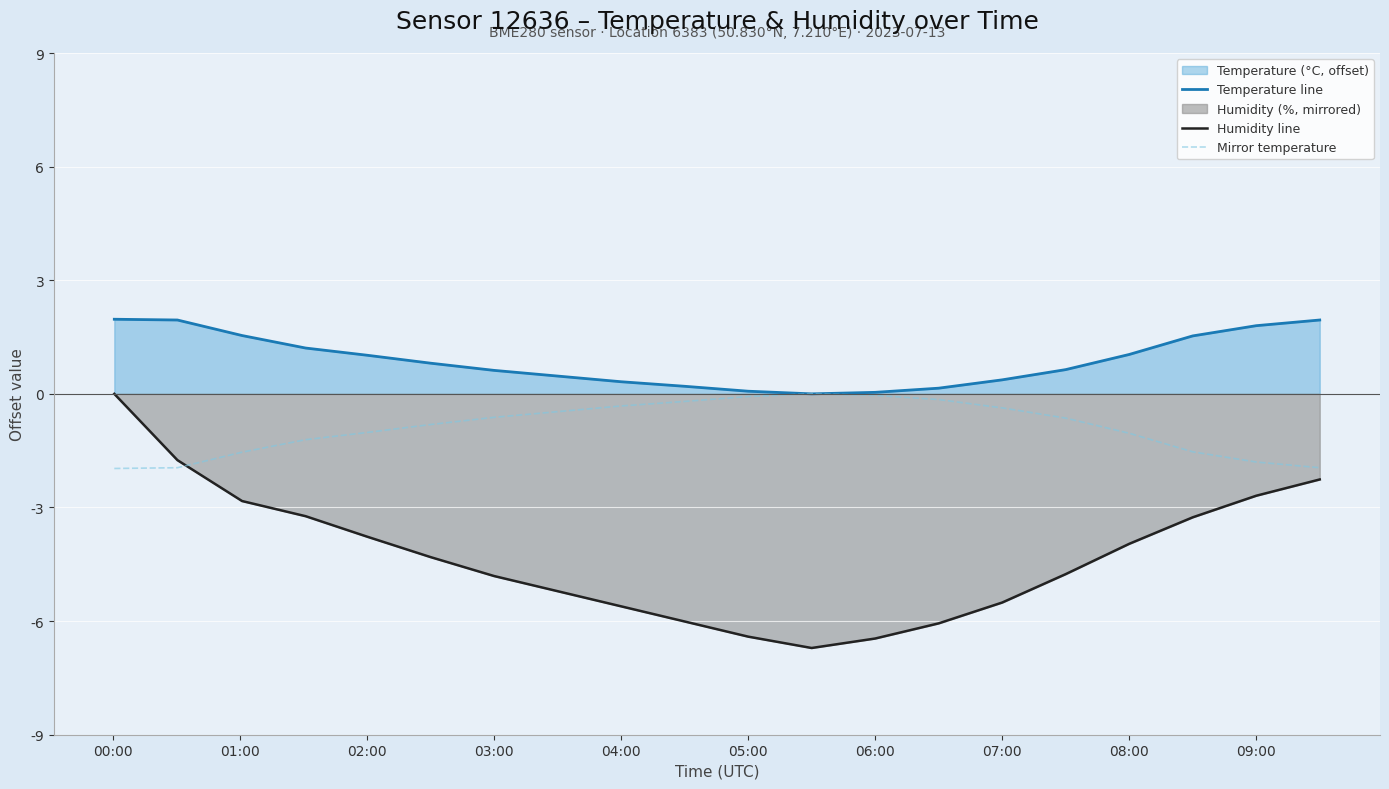

Which series has the largest total across all categories?

Temperature line